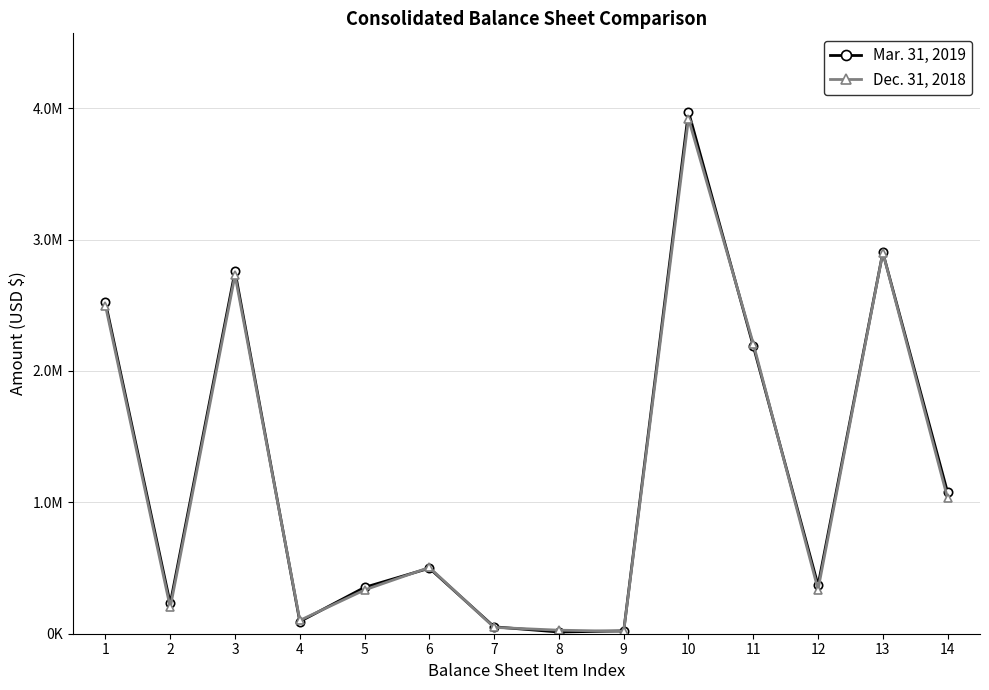

What are all the series names shown in the legend?

Mar. 31, 2019, Dec. 31, 2018